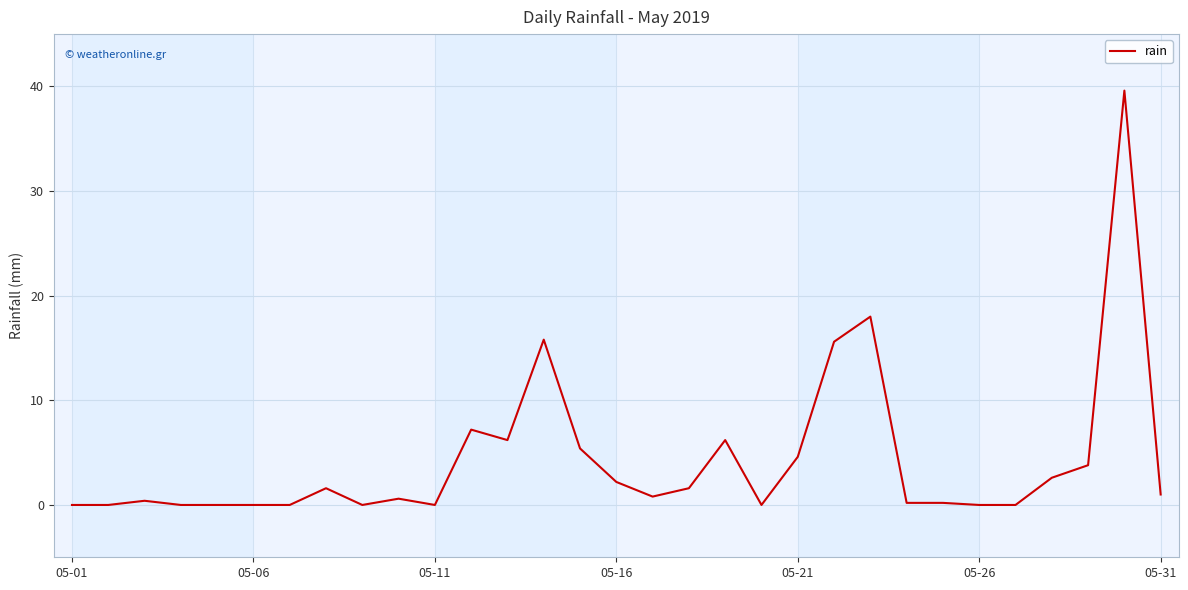

What is the difference between the maximum and minimum values?

39.6